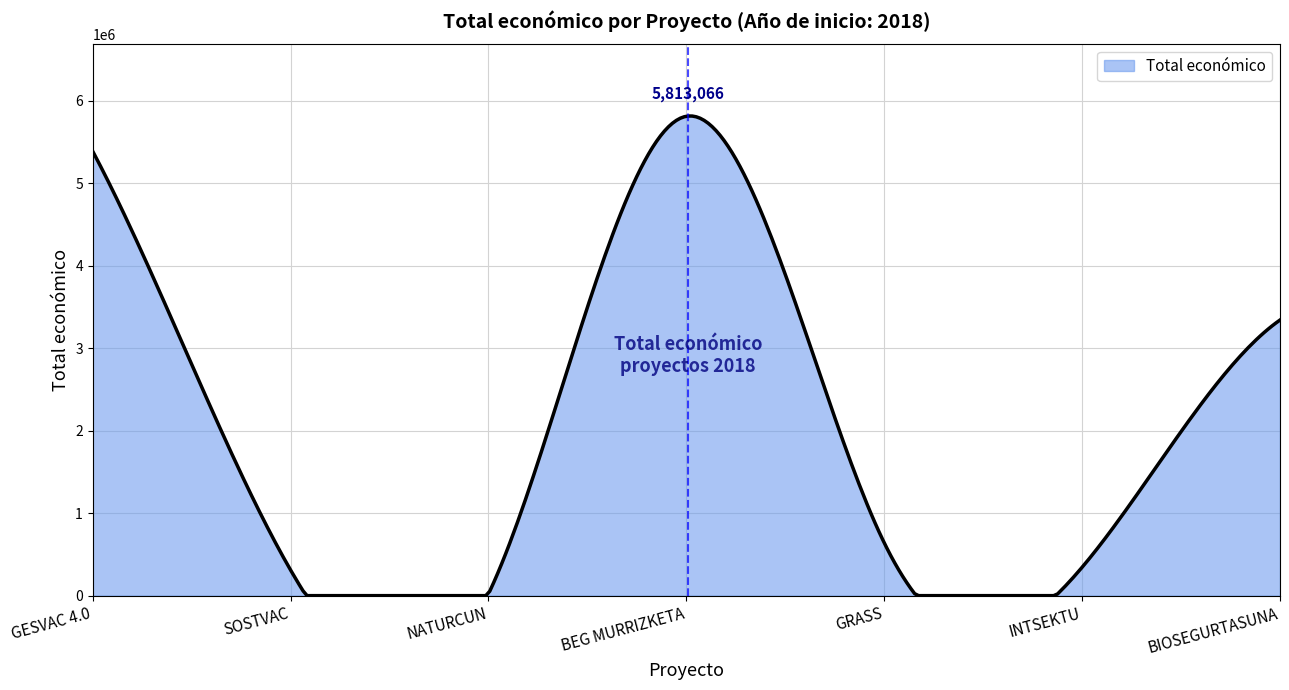

What is the difference between the maximum and minimum values?

5816245.0